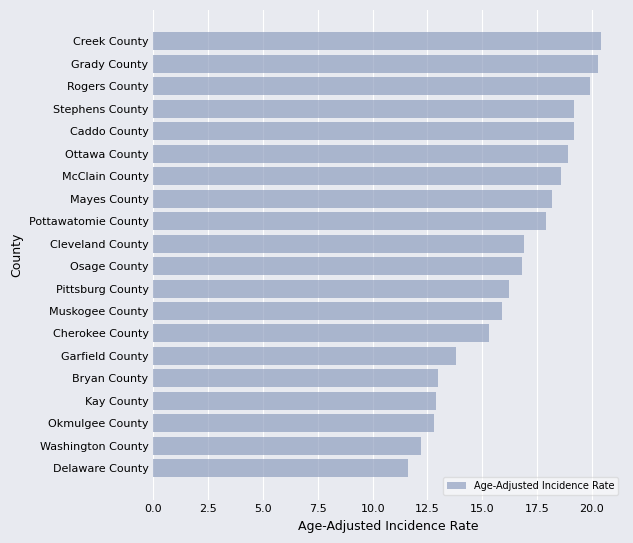

What is the difference between the values at McClain County and Pottawatomie County?

0.7